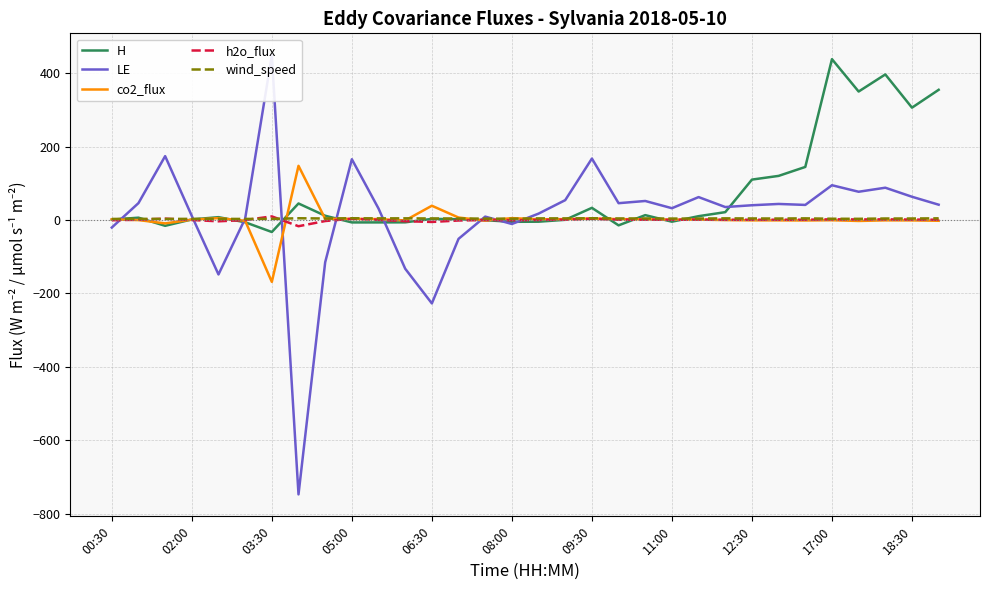

What is the highest value of the co2_flux series?

147.9